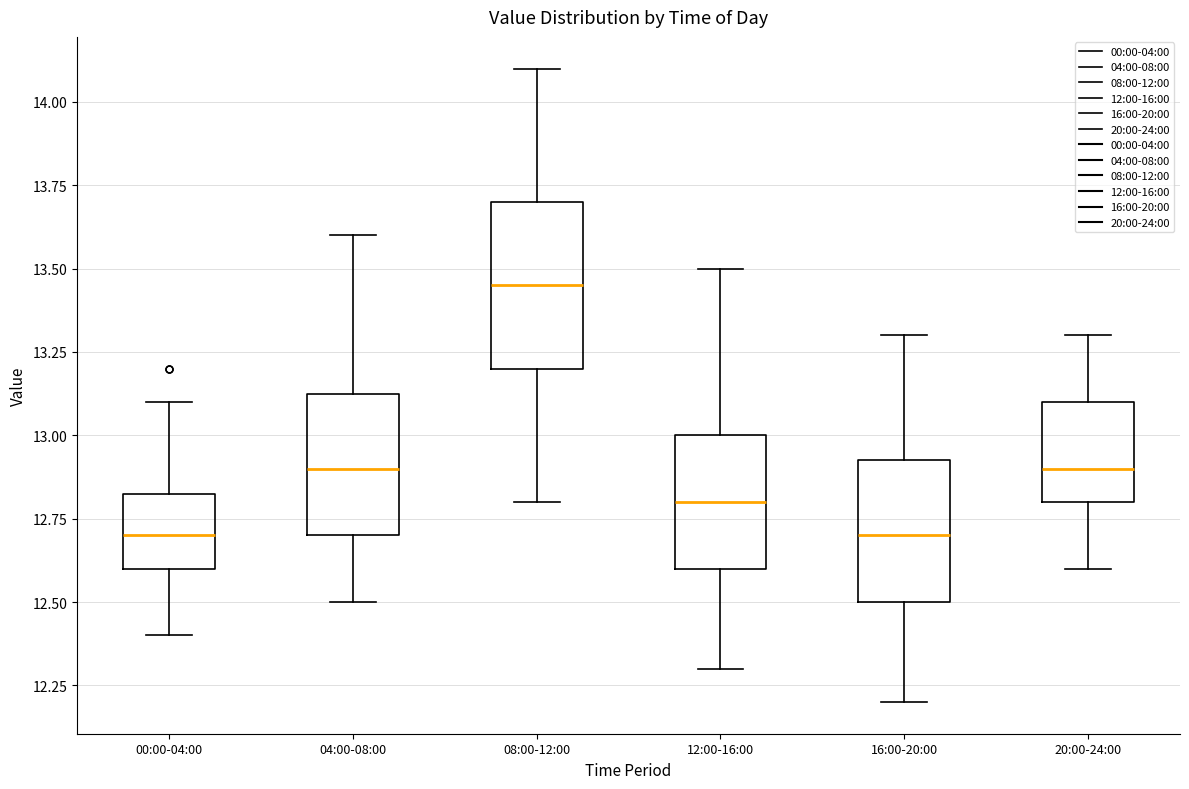

Where does the median line of the box for 04:00-08:00 sit on the y-axis? The values are not printed on the chart, so give them approximately, as read against the axis.

12.90